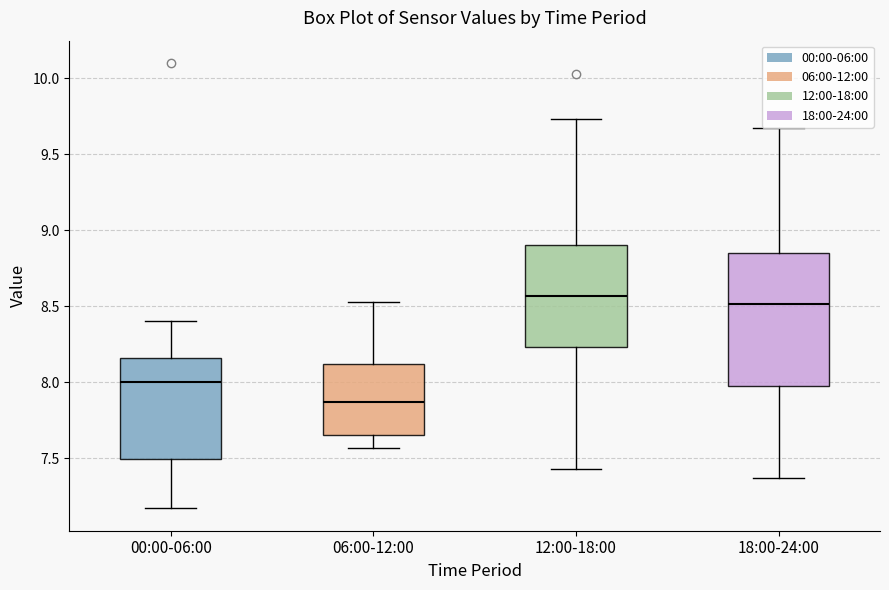

Reading left to right, transcribe this box plot: for each box, give where its median line is, the range the box spans, and where its two whiskers end, as read against the y-axis. The values are not printed on the chart, so give them approximately, as read against the axis.

00:00-06:00: median 8.00, box 7.50 to 8.15, whiskers 7.15 to 8.40
06:00-12:00: median 7.85, box 7.65 to 8.10, whiskers 7.55 to 8.55
12:00-18:00: median 8.55, box 8.25 to 8.90, whiskers 7.45 to 9.75
18:00-24:00: median 8.50, box 7.95 to 8.85, whiskers 7.35 to 9.65